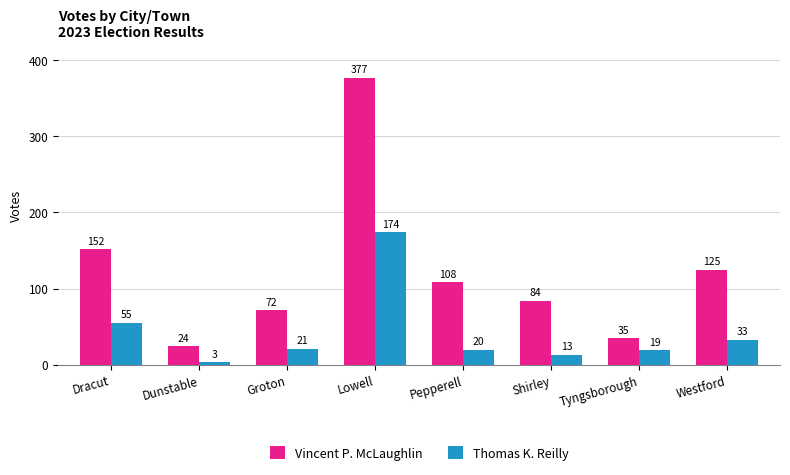

What is the value of the Vincent P. McLaughlin bar at the 8th from the left?

125